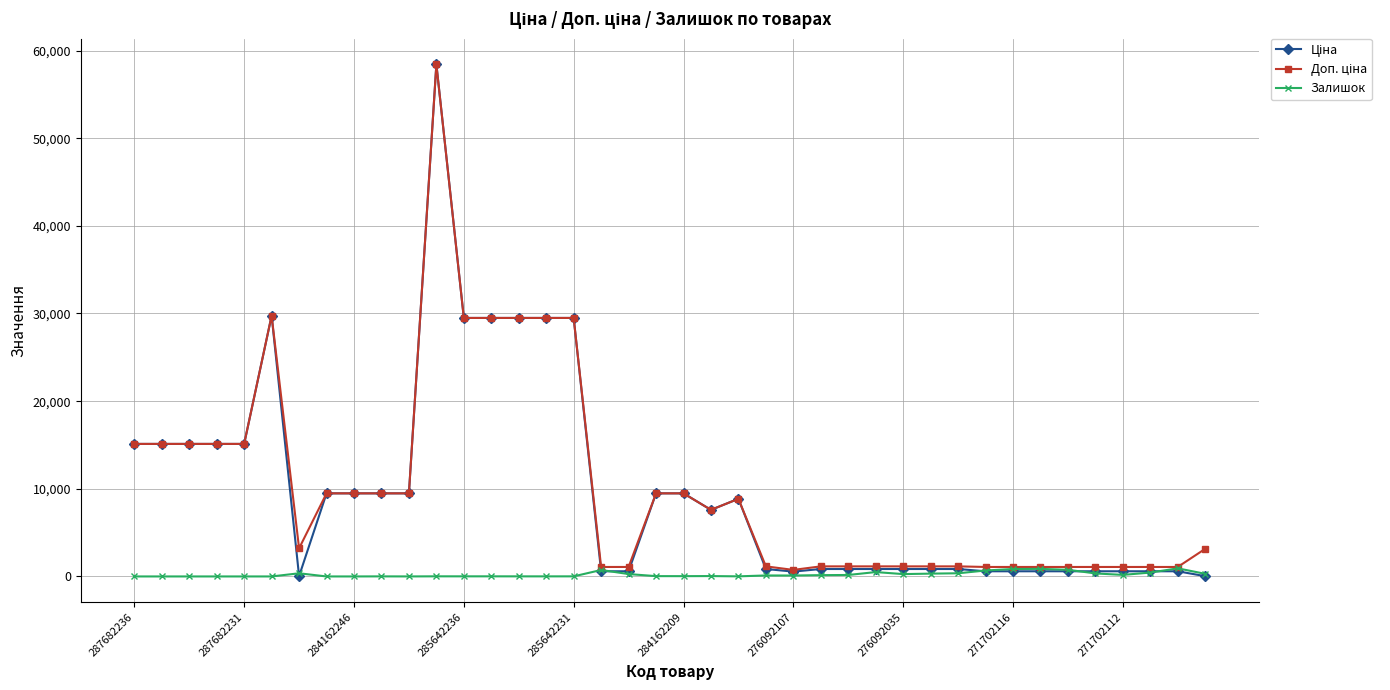

At how many categories does at least one series exceed 19553?

7